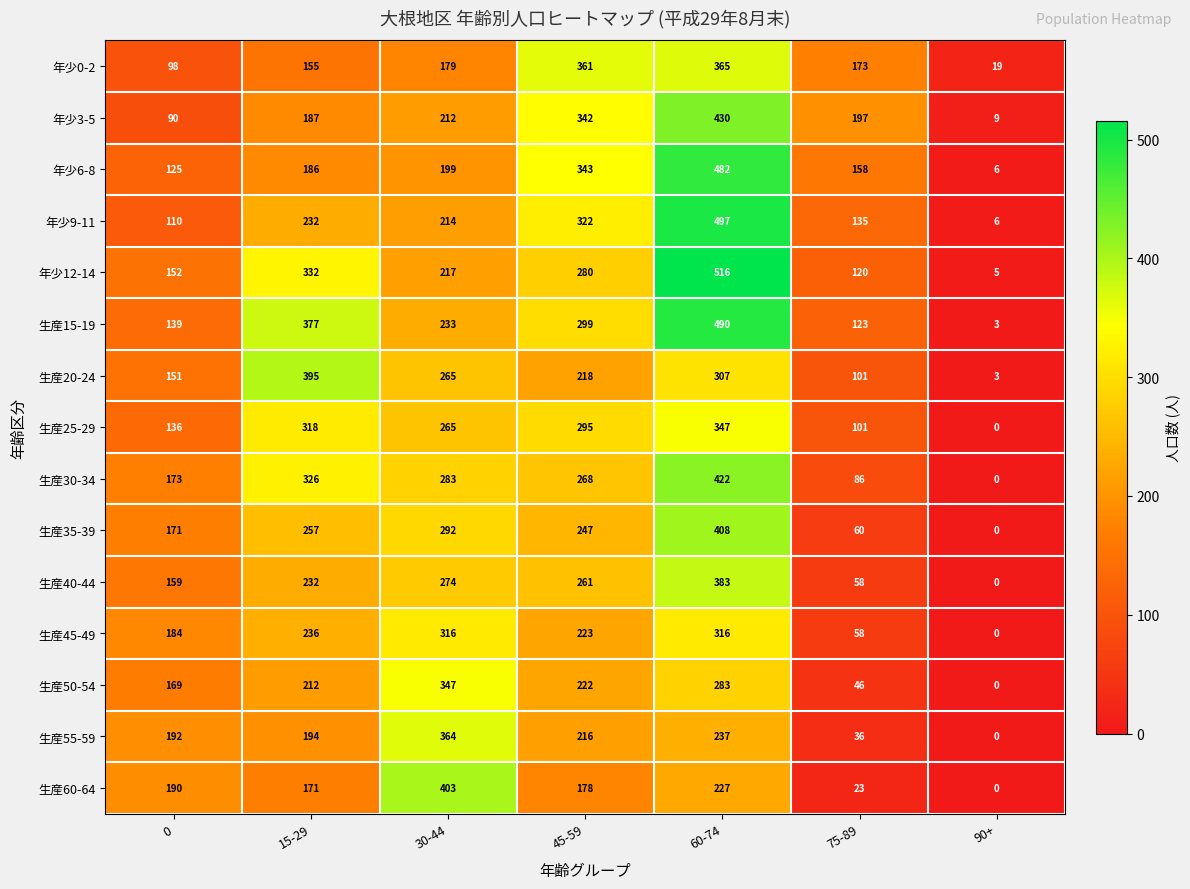

What is the difference between the maximum and minimum values in the 生産60-64 series?

403